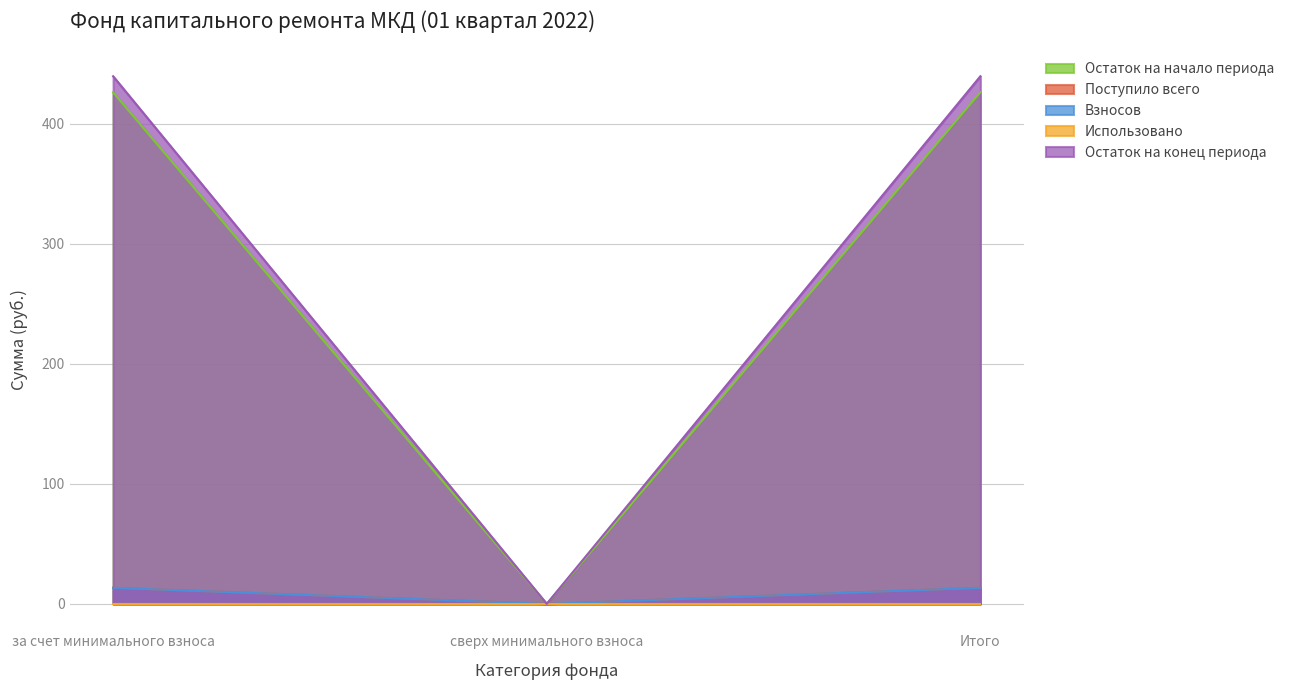

How many lines are shown in the chart?

5